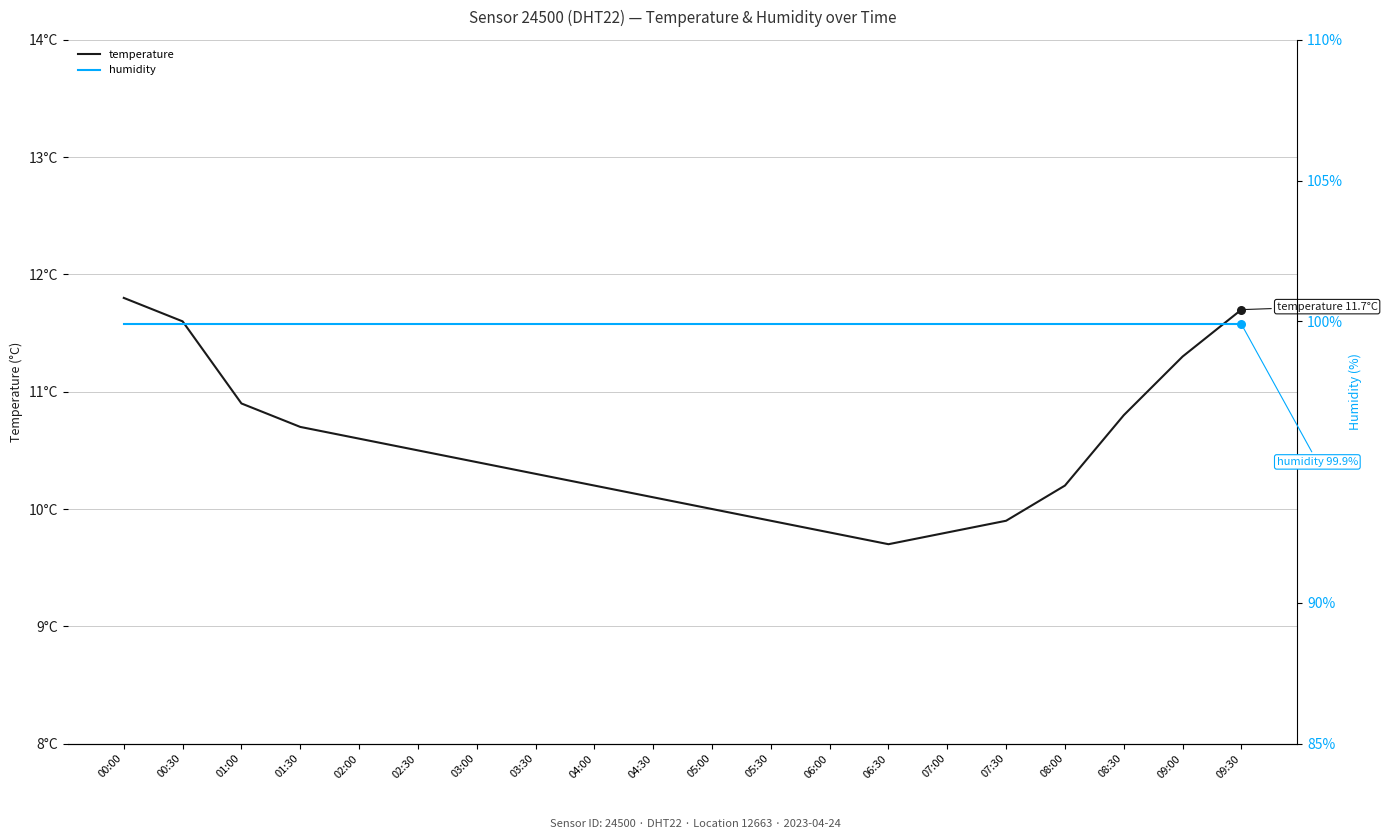

Which series has the largest Y range (max minus min)?

temperature